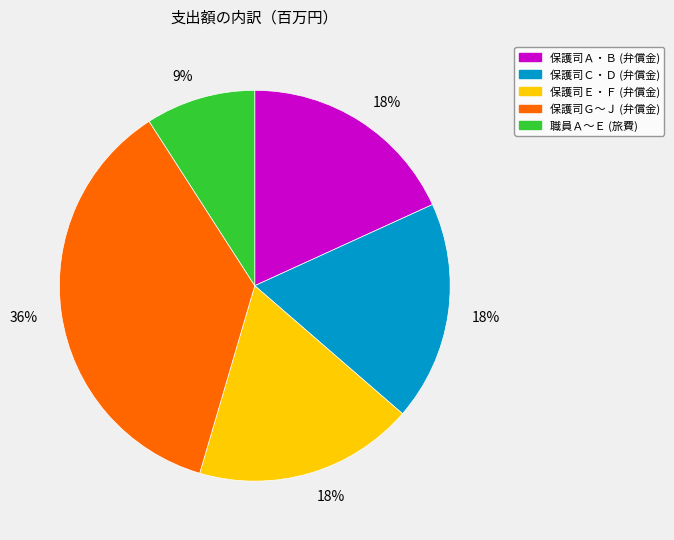

Is there a majority slice in this chart?

No